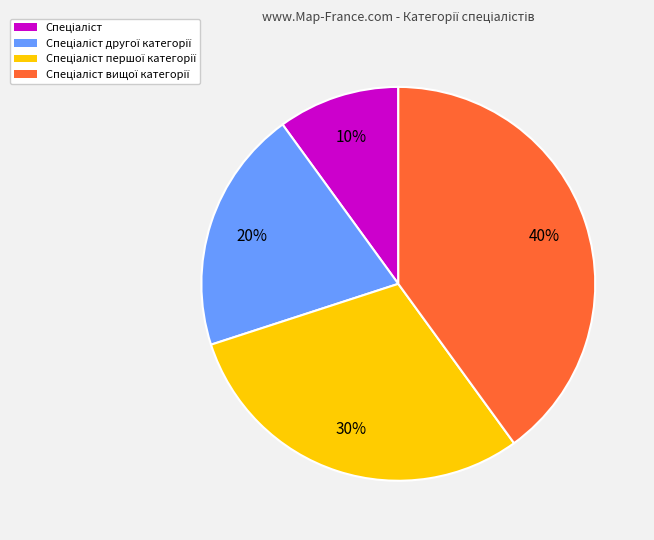

Count the number of slices in the pie.

4